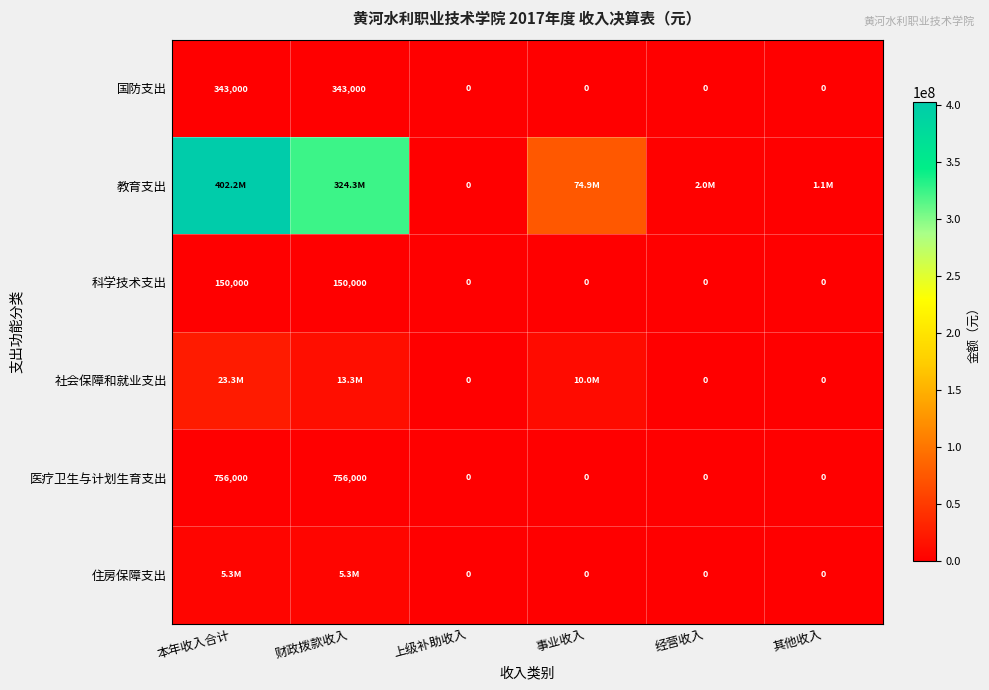

At which category is the sum across all series the highest?

本年收入合计